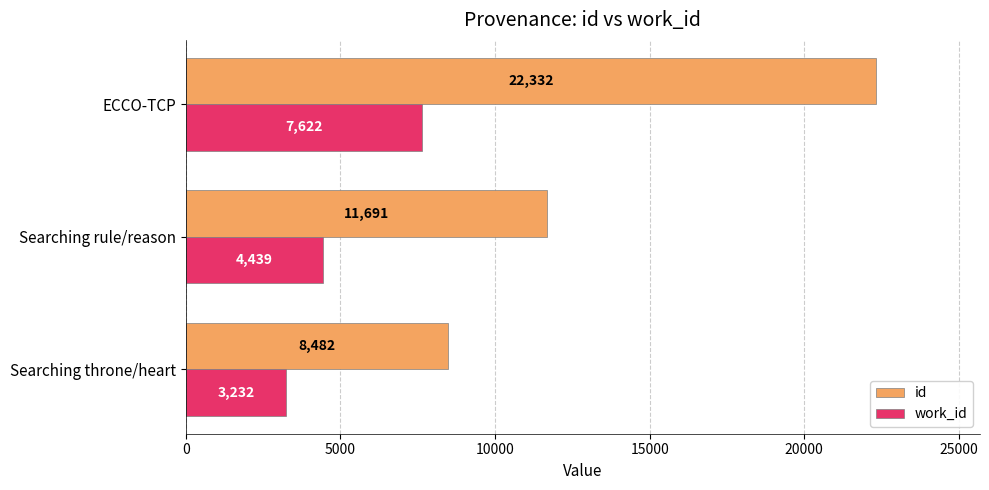

Which label corresponds to the largest value in the chart?

ECCO-TCP